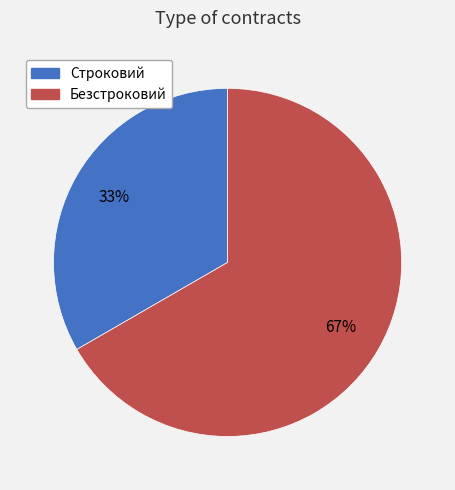

The Строковий slice represents 33% of the pie. True or false?

True